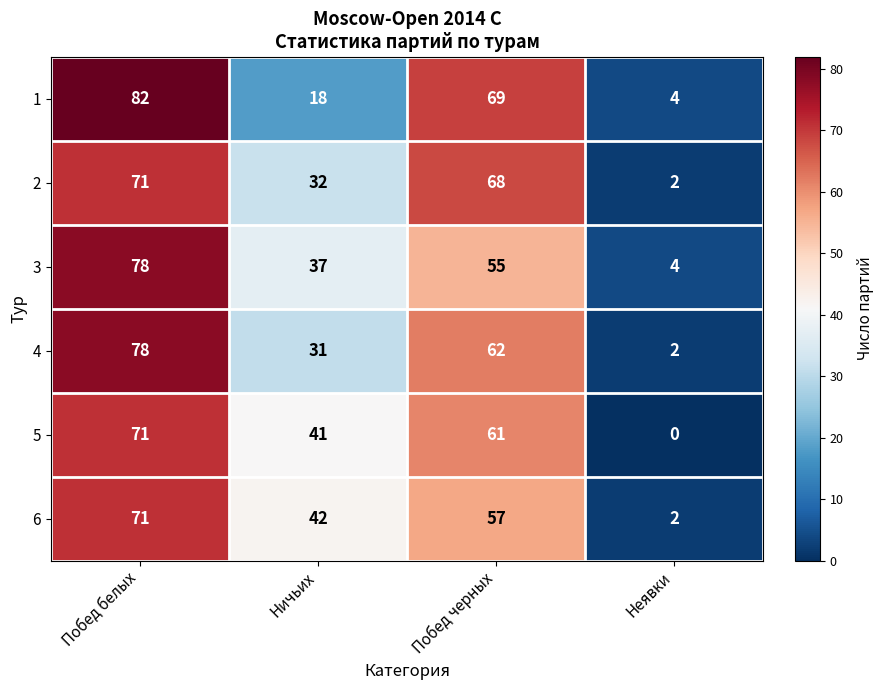

Reading left to right, list all the values displayed in this chart.

1: 82	18	69	4
2: 71	32	68	2
3: 78	37	55	4
4: 78	31	62	2
5: 71	41	61	0
6: 71	42	57	2